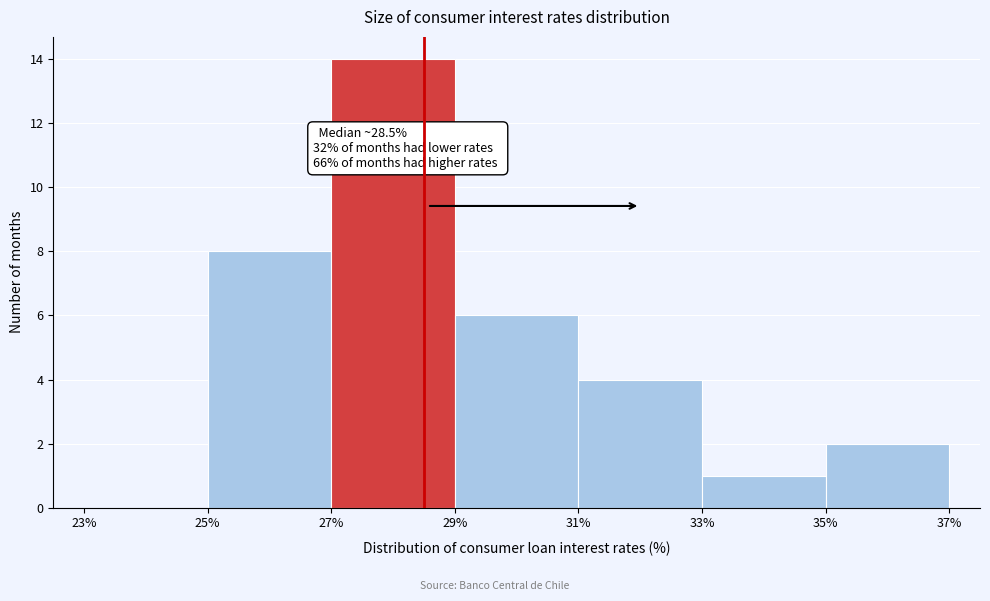

Over which range of the x-axis is the bar tallest?

27% to 29%